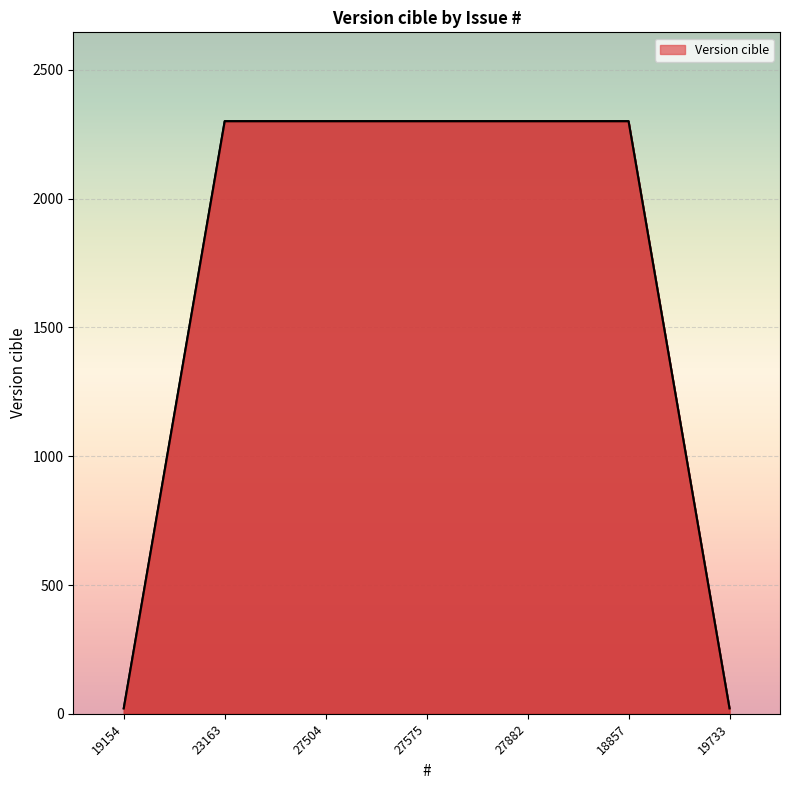

What is the minimum value shown in the chart?

21.0